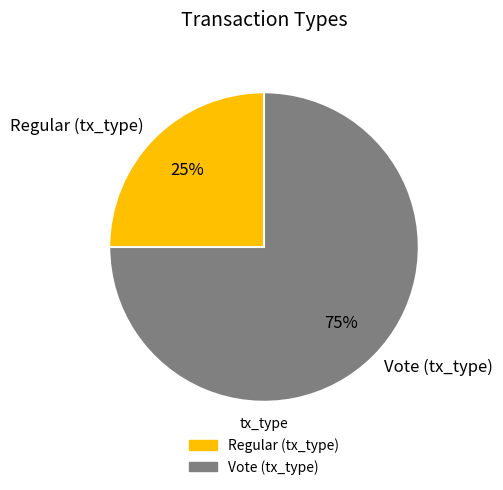

Which has a higher value, Regular (tx_type) or Vote (tx_type)?

Vote (tx_type)